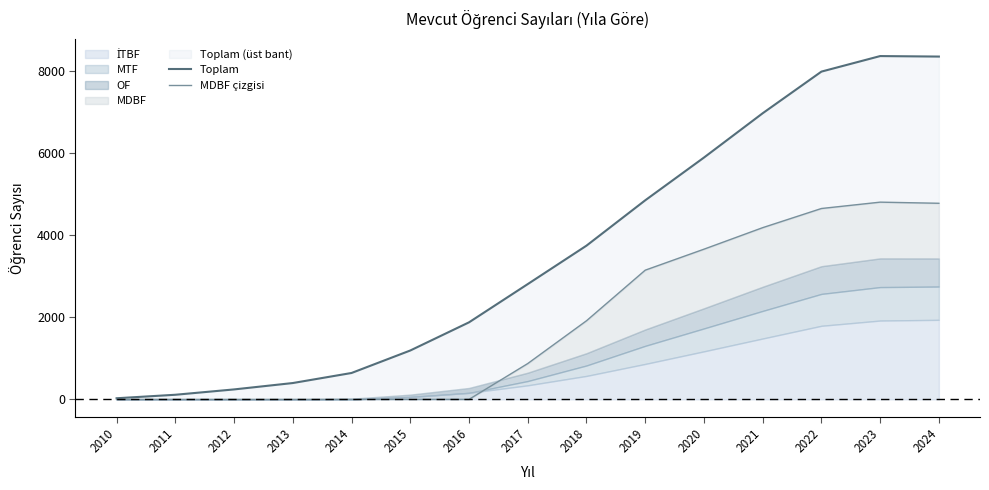

What is the maximum value shown in the chart?

8354.0